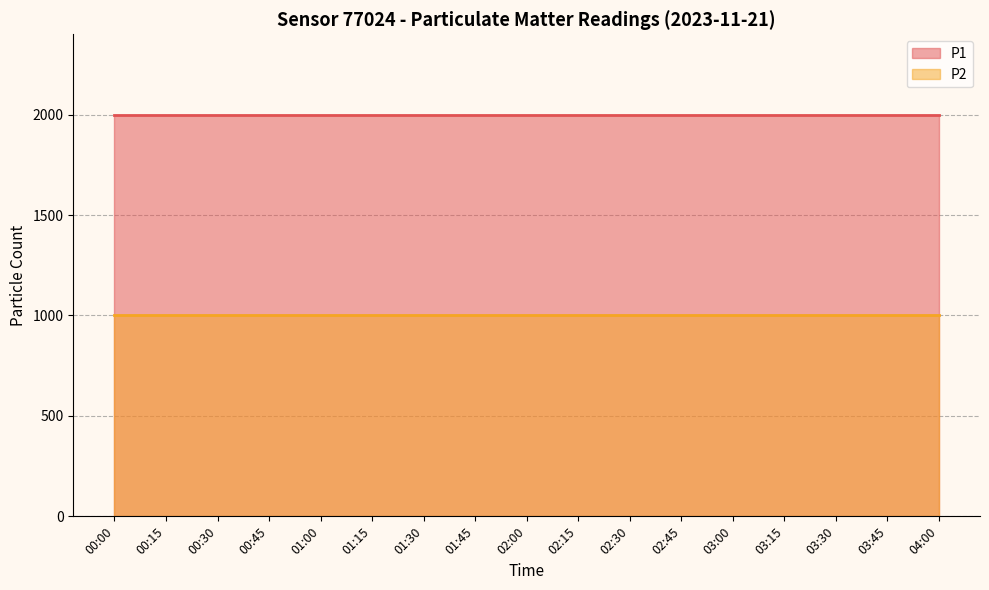

True or false: P1 and P2 cross at least once.

False